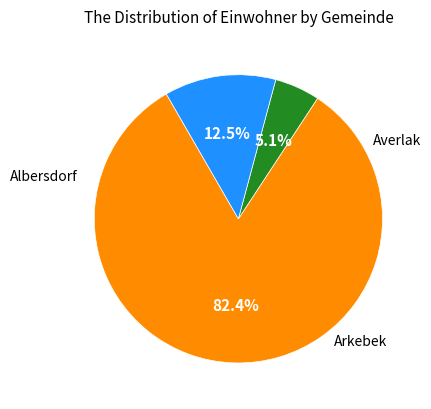

Is there a majority slice in this chart?

Yes